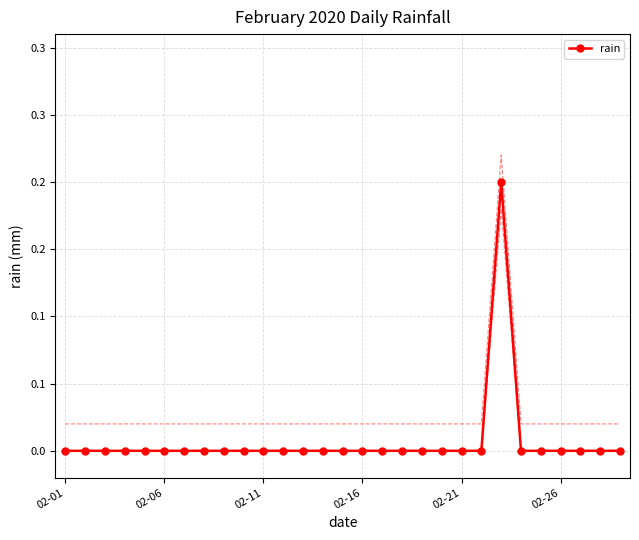

Between 18 and 24, which is larger?

18